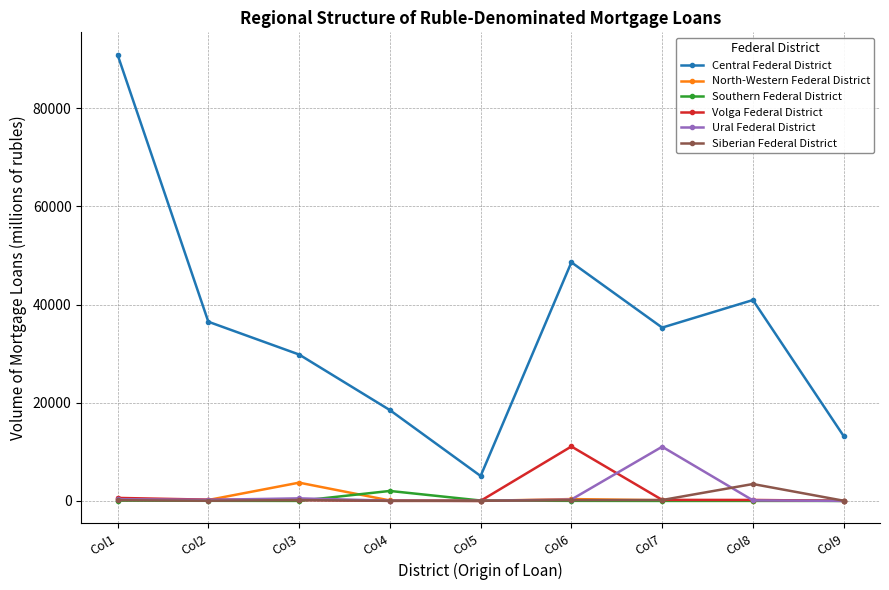

True or false: Ural Federal District and Southern Federal District cross at least once.

True